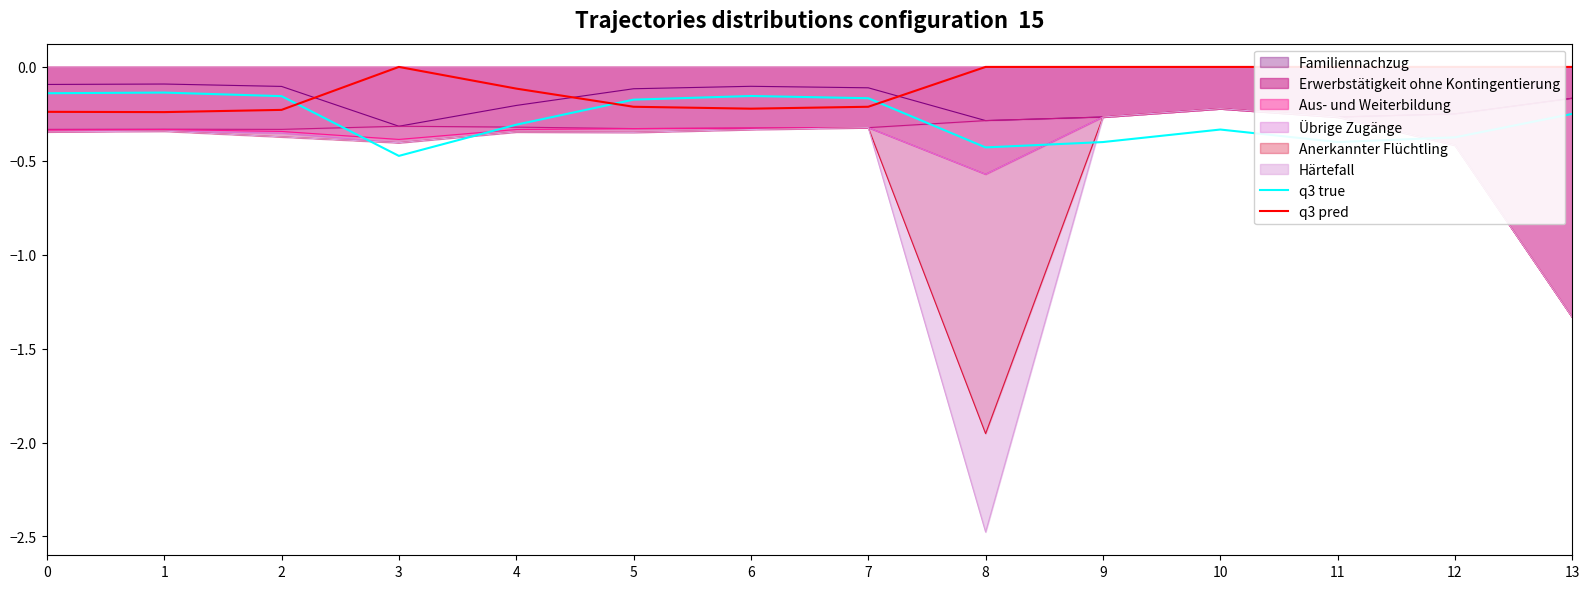

What value does the q3 true series have at 1?

-0.1